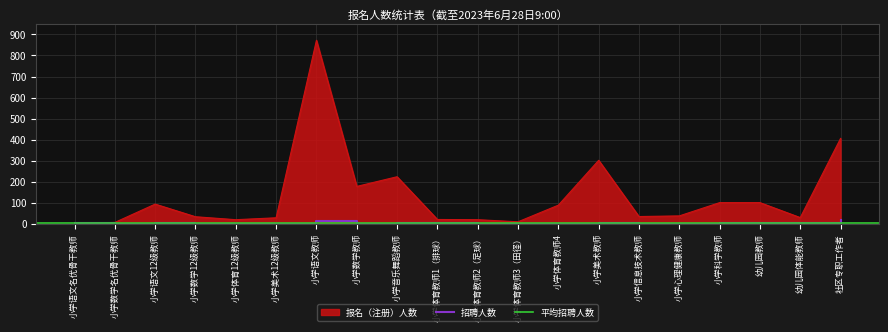

What is the label of the 3rd point from the right?

幼儿园教师